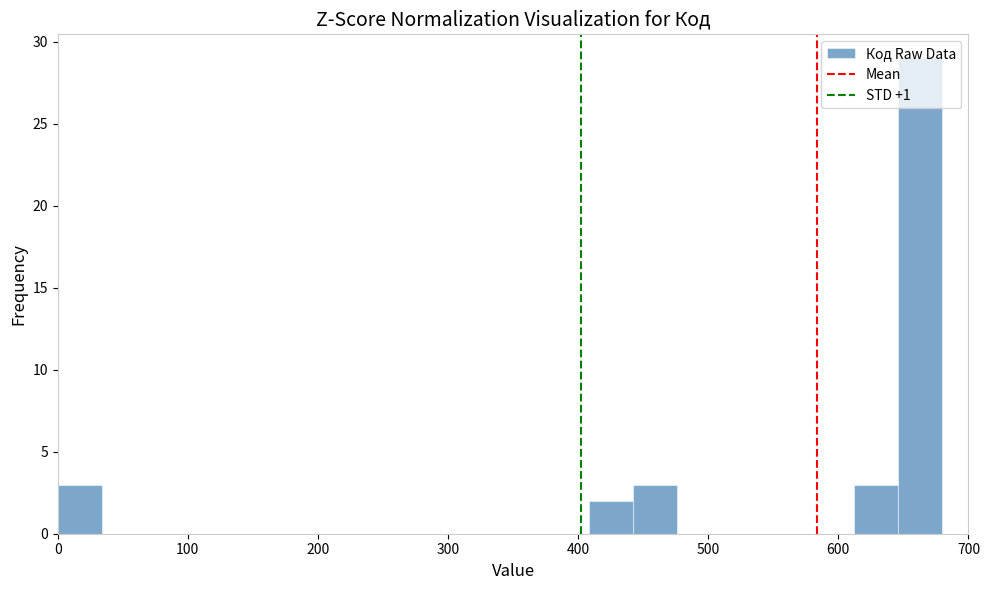

Read against the x-axis, roughly where is the centre of the tallest bar?

660